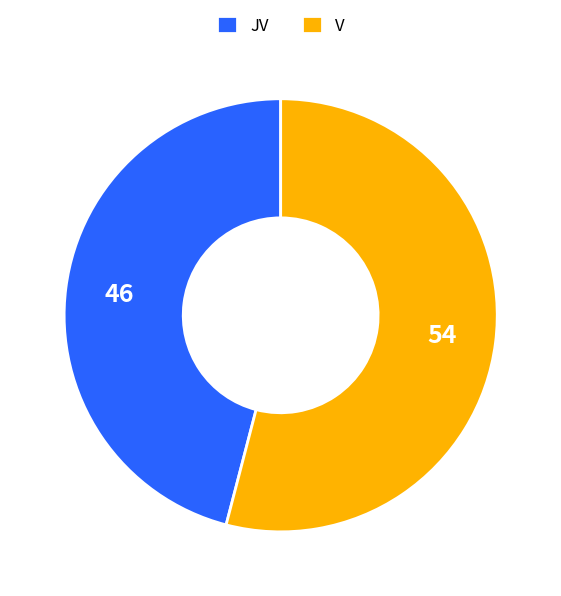

Is JV the majority of the pie?

No